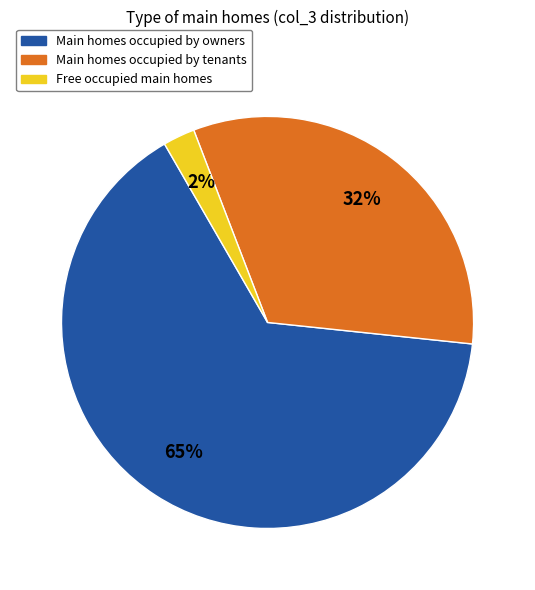

Count the number of slices in the pie.

3